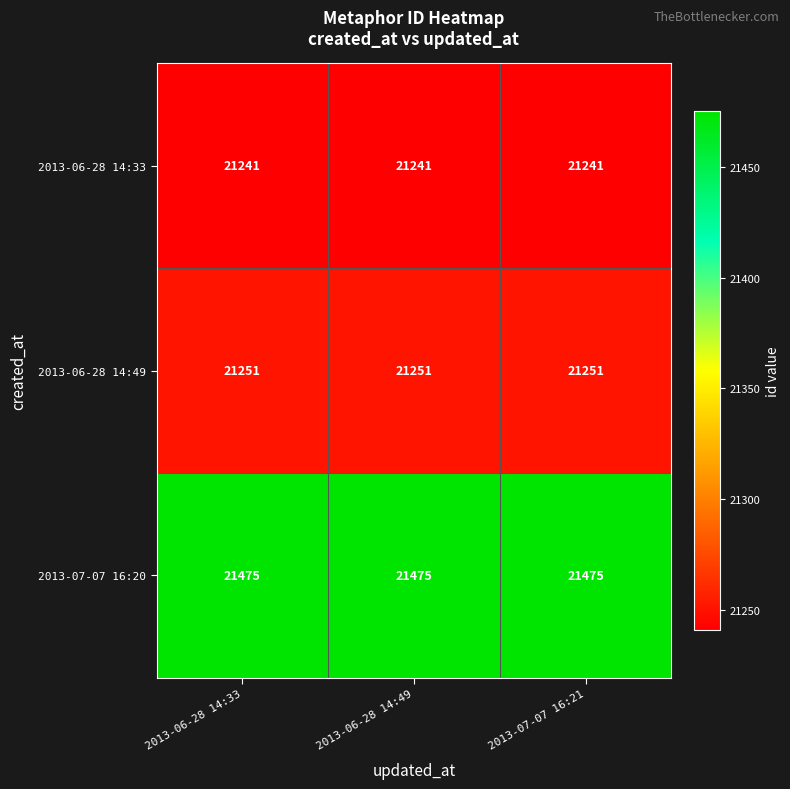

Is it true that 2013-06-28 14:33 equals 21241 at 2013-06-28 14:49?

True